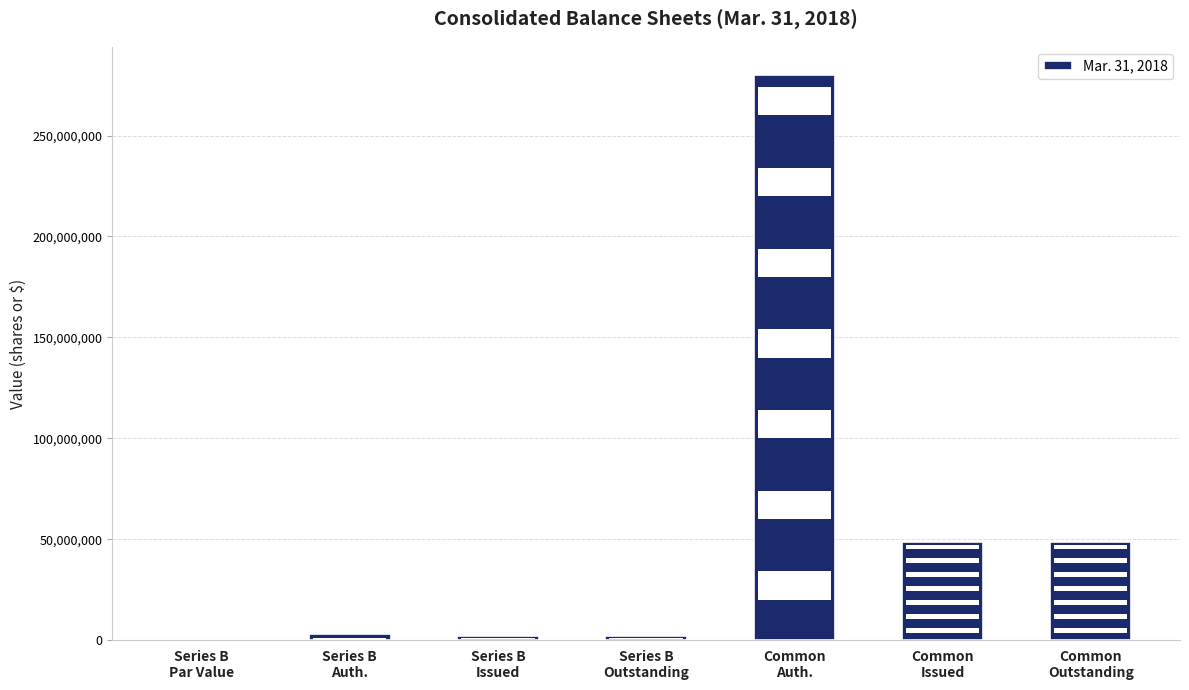

What is the sum of all values?

383825552